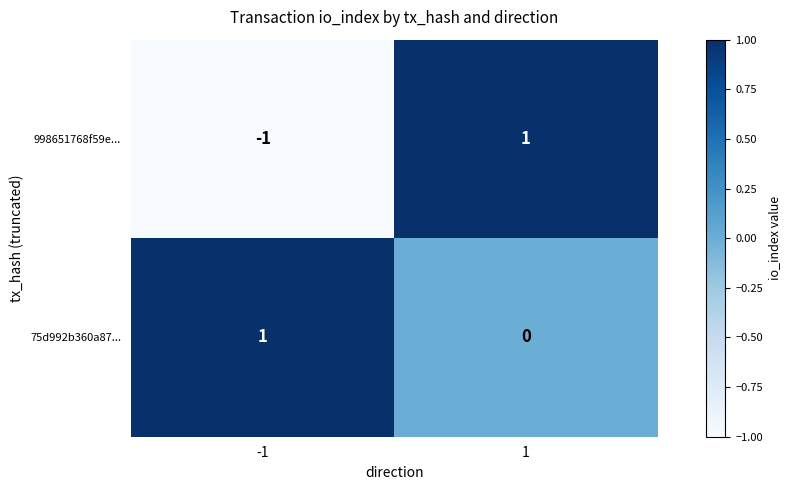

Between -1 and 1, which series saw the biggest shift?

998651768f59e...